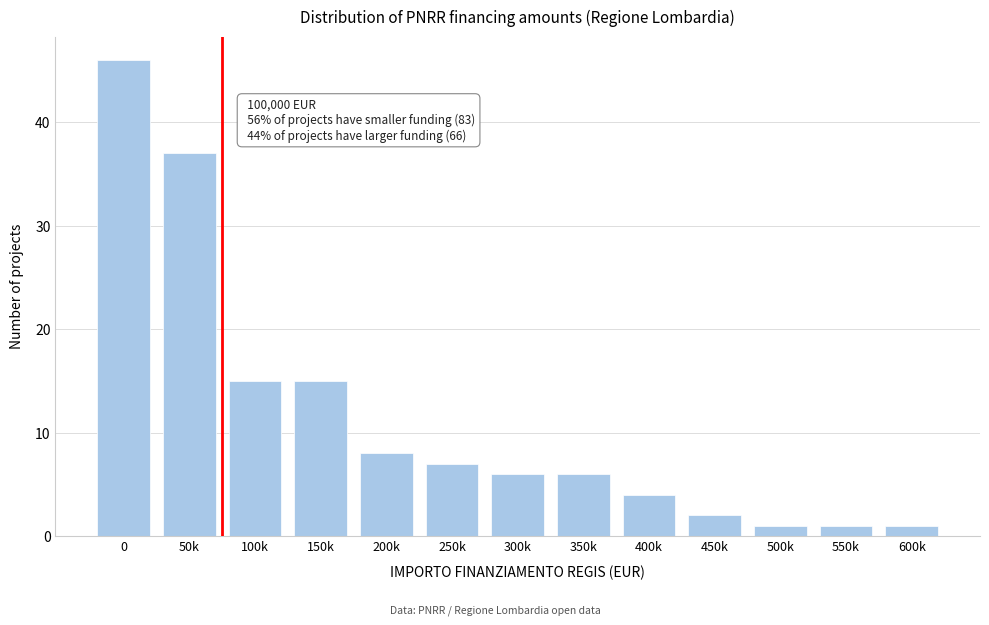

Reading right to left, what are all the values shown in this chart?

600k=1	550k=1	500k=1	450k=2	400k=4	350k=6	300k=6	250k=7	200k=8	150k=15	100k=15	50k=37	0=46